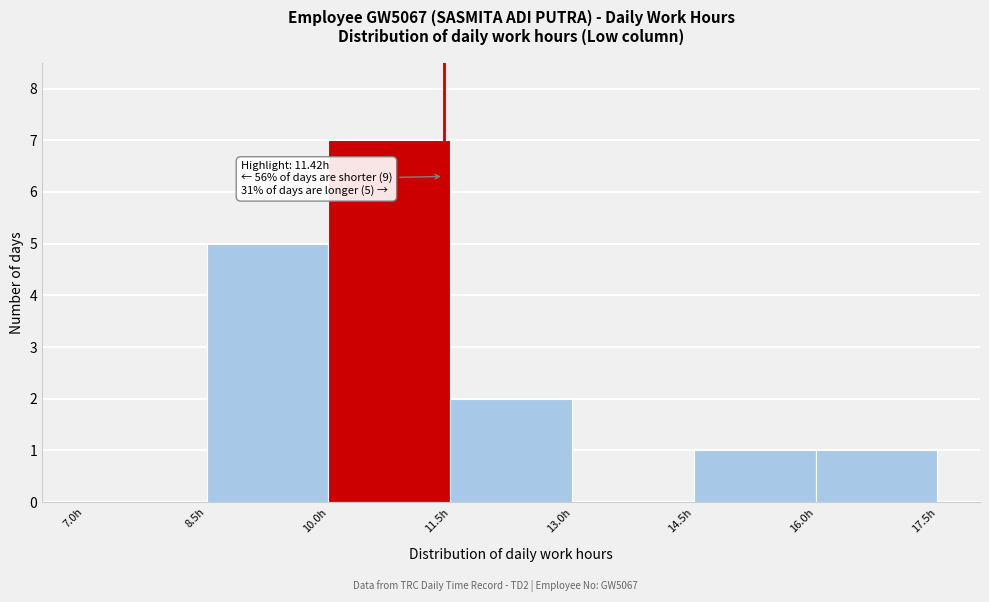

Over which range of the x-axis is the bar tallest?

10.0 to 11.5